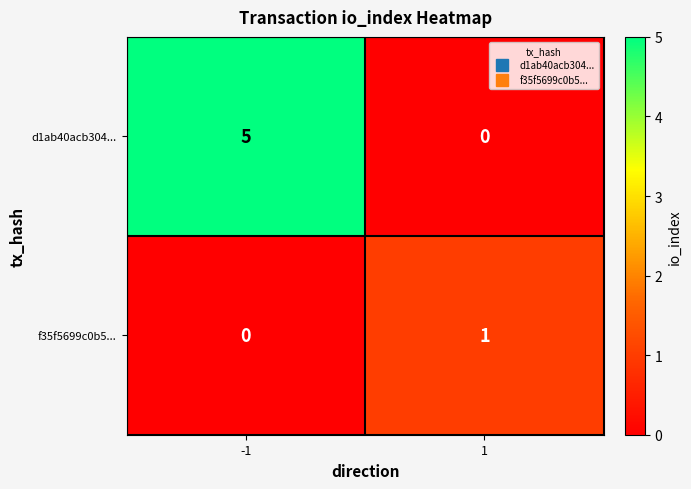

What is the difference between the d1ab40acb304... values at -1 and 1?

5